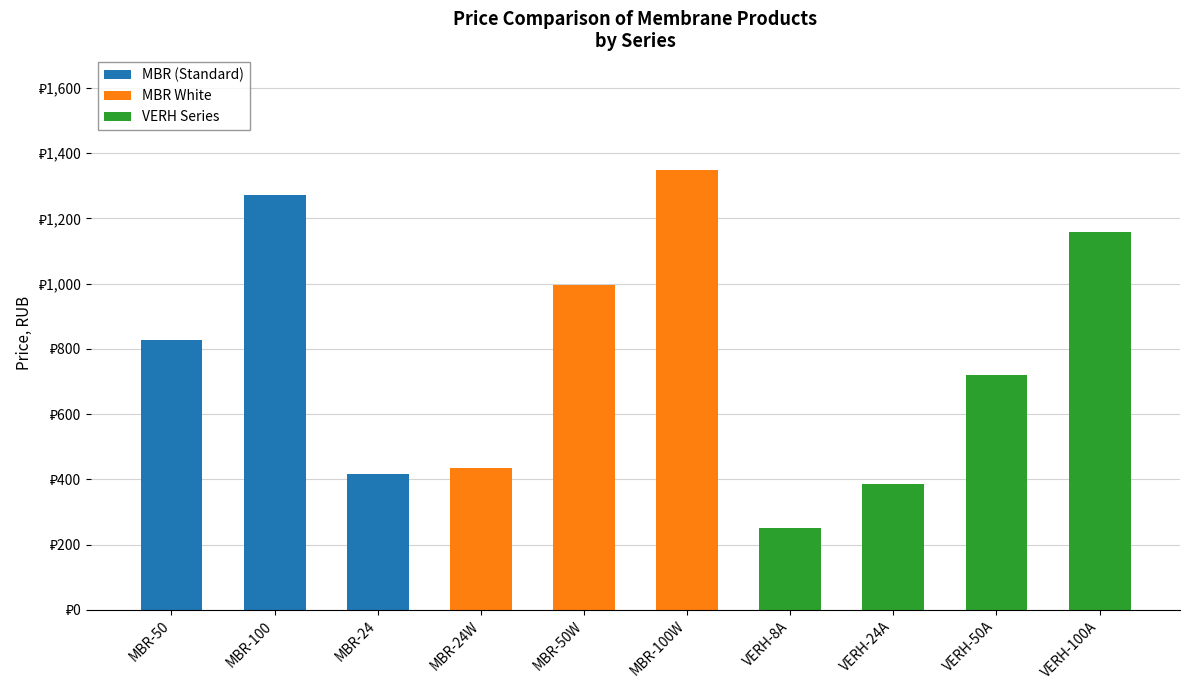

What is the total value across all series at MBR-50?

826.8